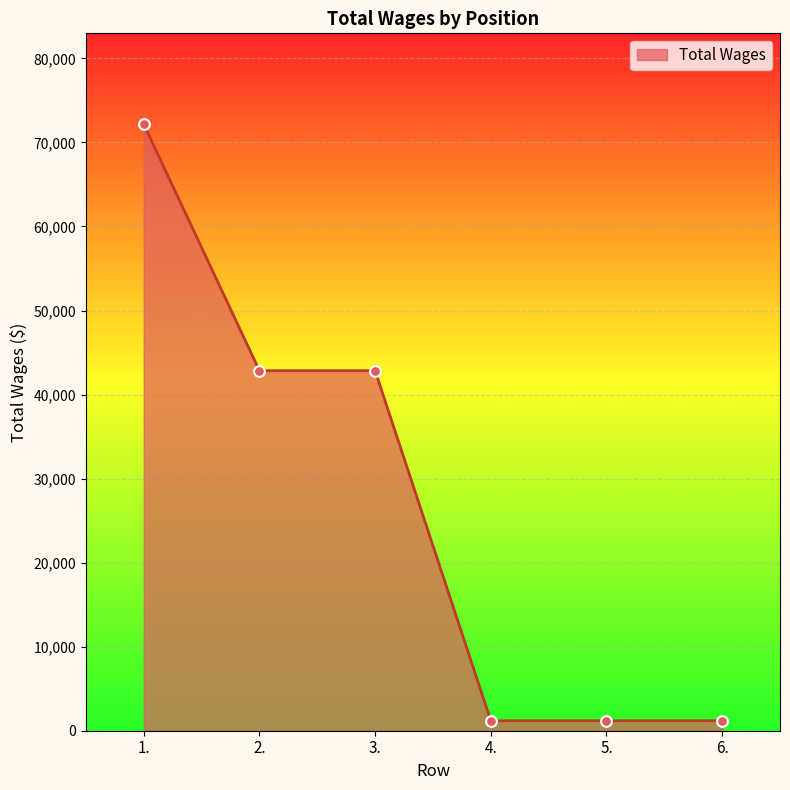

What is the change in value from 3. to 4.?

-41652